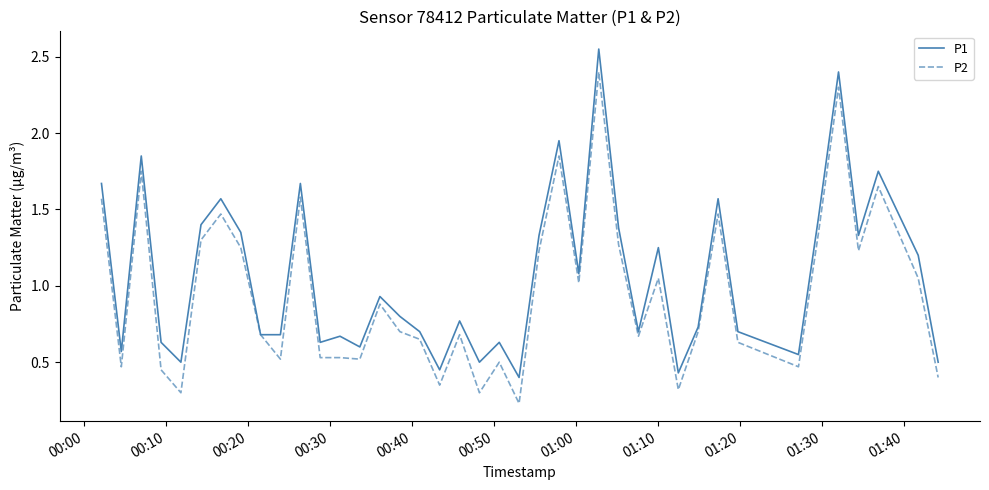

How many interior local peaks does the P1 series have?

13